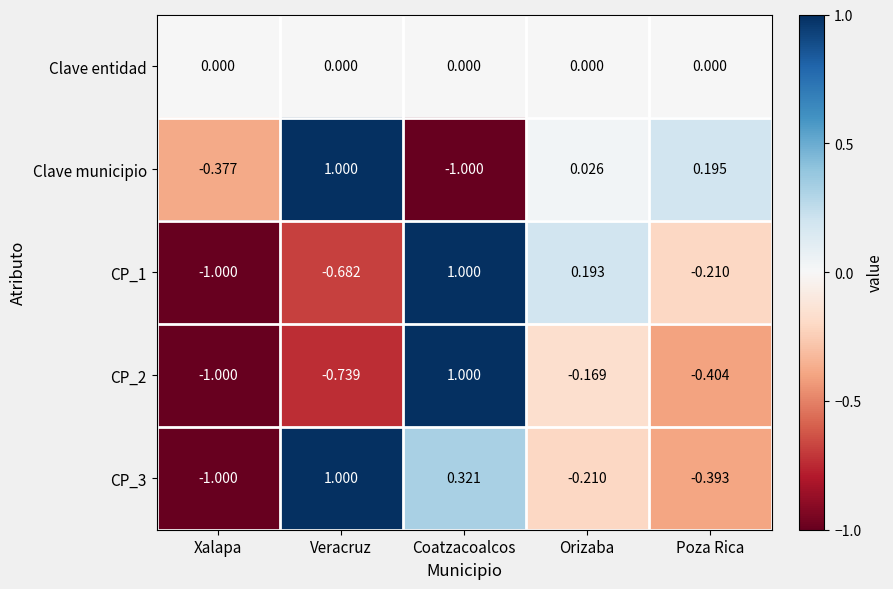

At which label does CP_1 reach its peak?

Coatzacoalcos